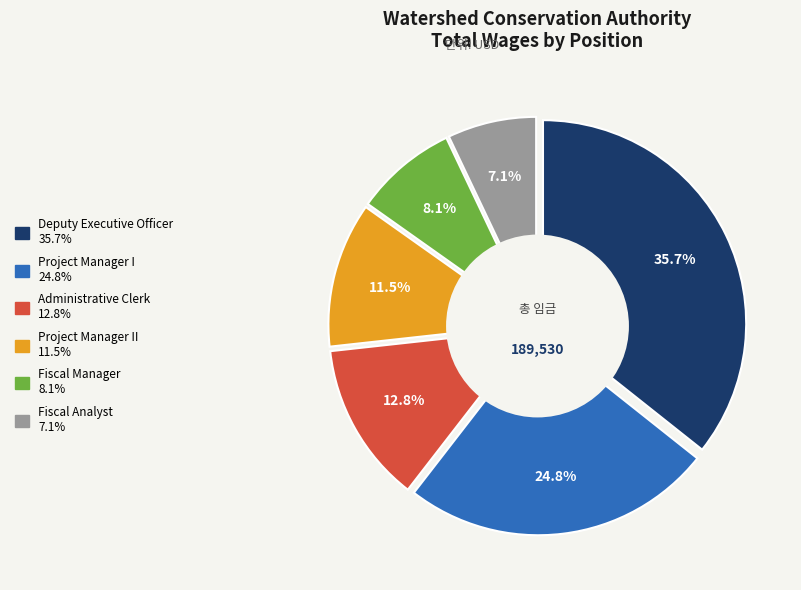

How many segments does this pie chart have?

6